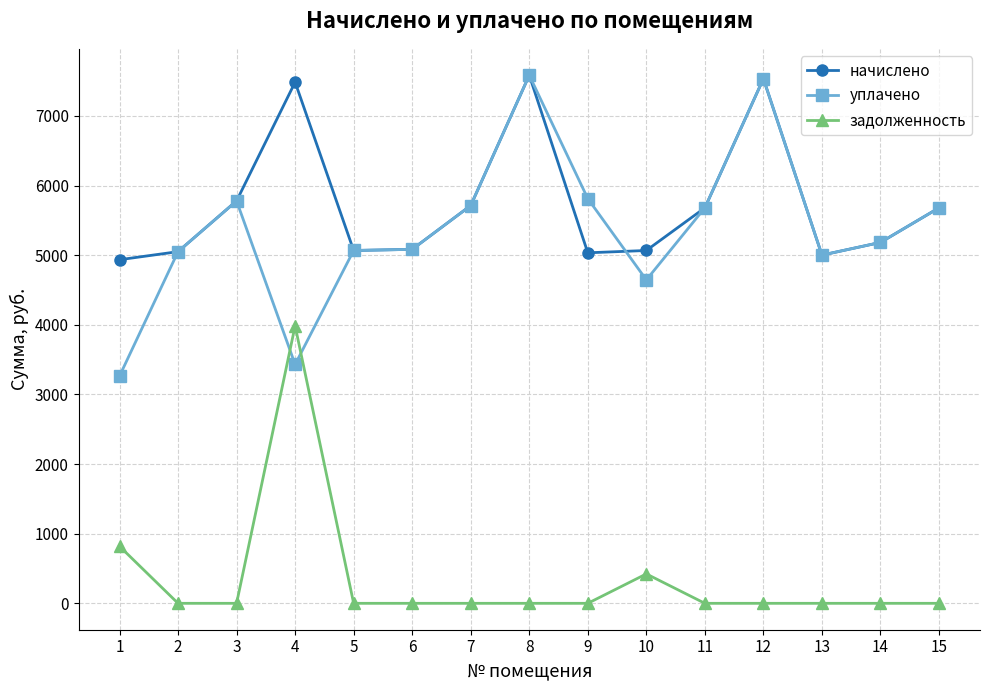

Read the уплачено value at 3.

5779.4